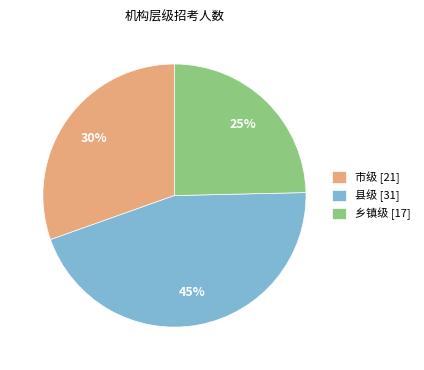

How many segments does this pie chart have?

3